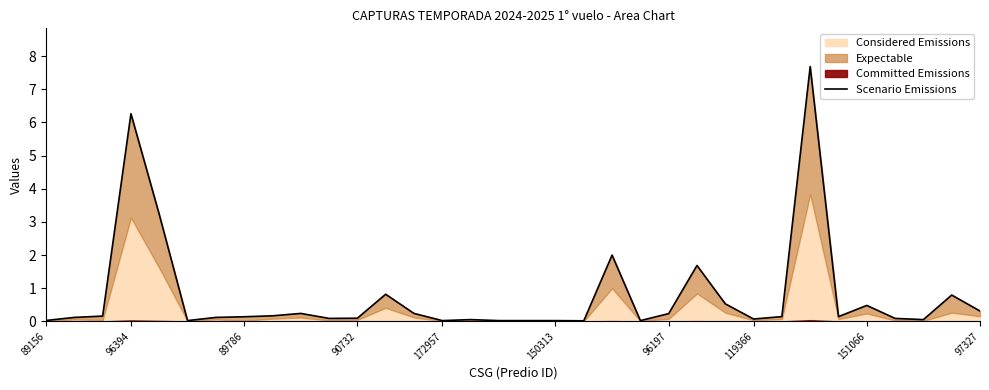

What is the maximum value shown in the chart?

7.7